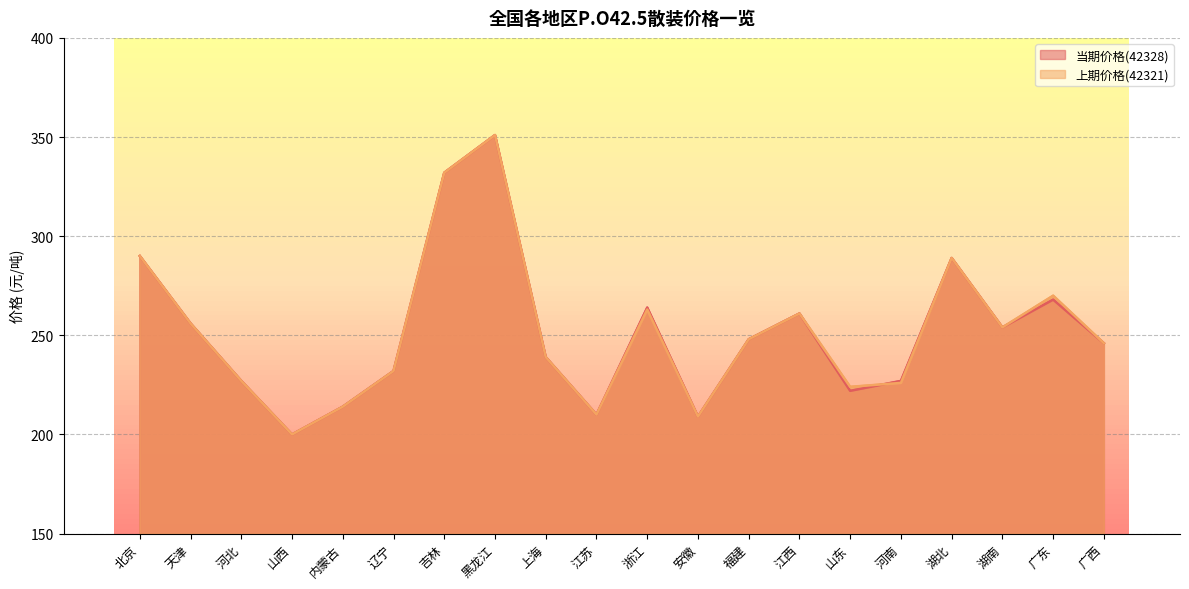

Reading left to right, transcribe all the data shown in this chart.

当期价格(42328): 北京=290	天津=256	河北=227	山西=200	内蒙古=214	辽宁=232	吉林=332	黑龙江=351	上海=239	江苏=210	浙江=264	安徽=209	福建=248	江西=261	山东=222	河南=227	湖北=289	湖南=254	广东=268	广西=246
上期价格(42321): 北京=290	天津=256	河北=227	山西=200	内蒙古=214	辽宁=232	吉林=332	黑龙江=351	上海=239	江苏=210	浙江=263	安徽=209	福建=248	江西=261	山东=224	河南=226	湖北=289	湖南=254	广东=270	广西=246